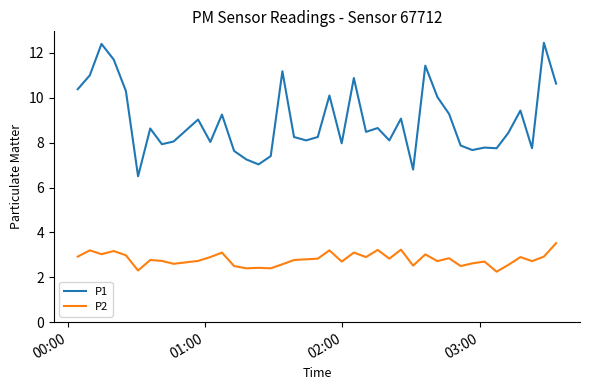

Rank the series by their maximum value, from lowest to highest.

P2, P1